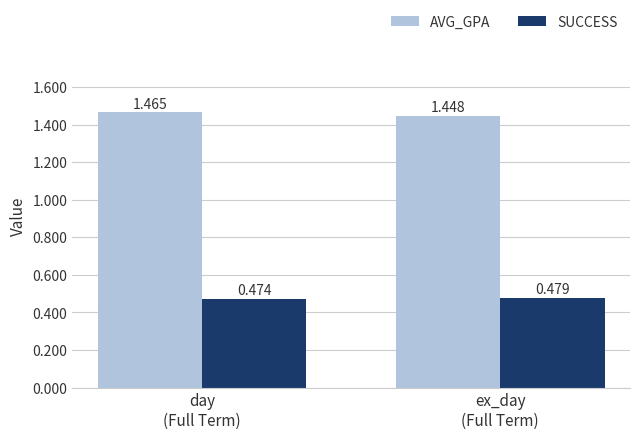

Which series has the largest total across all categories?

AVG_GPA